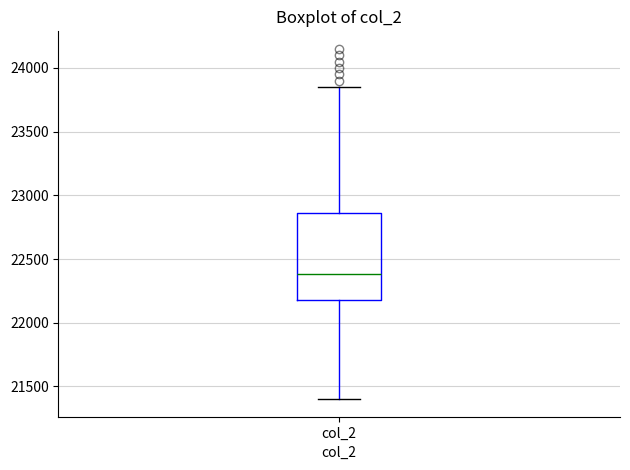

Transcribe this box plot: give where the median line is, the range the box spans, and where the two whiskers end, as read against the y-axis. The values are not printed on the chart, so give them approximately, as read against the axis.

median 22400, box 22200 to 22850, whiskers 21400 to 23850